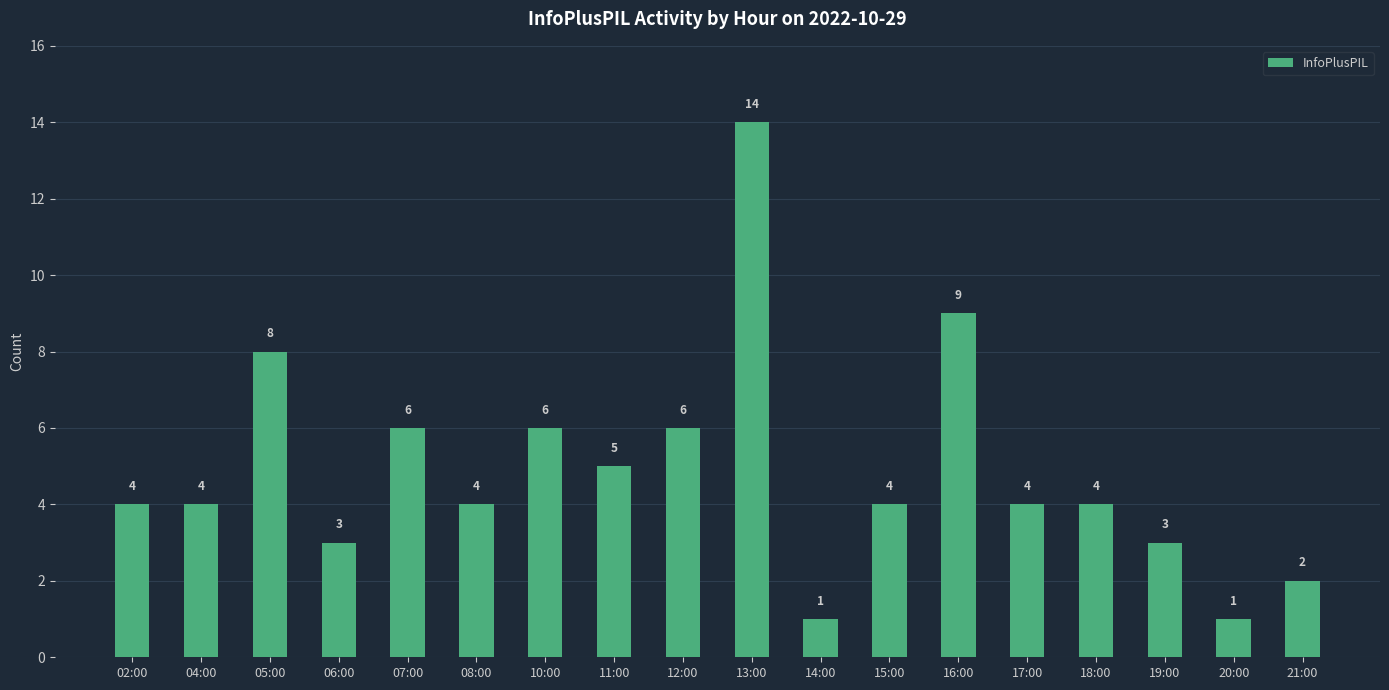

Are the bars horizontal?

No